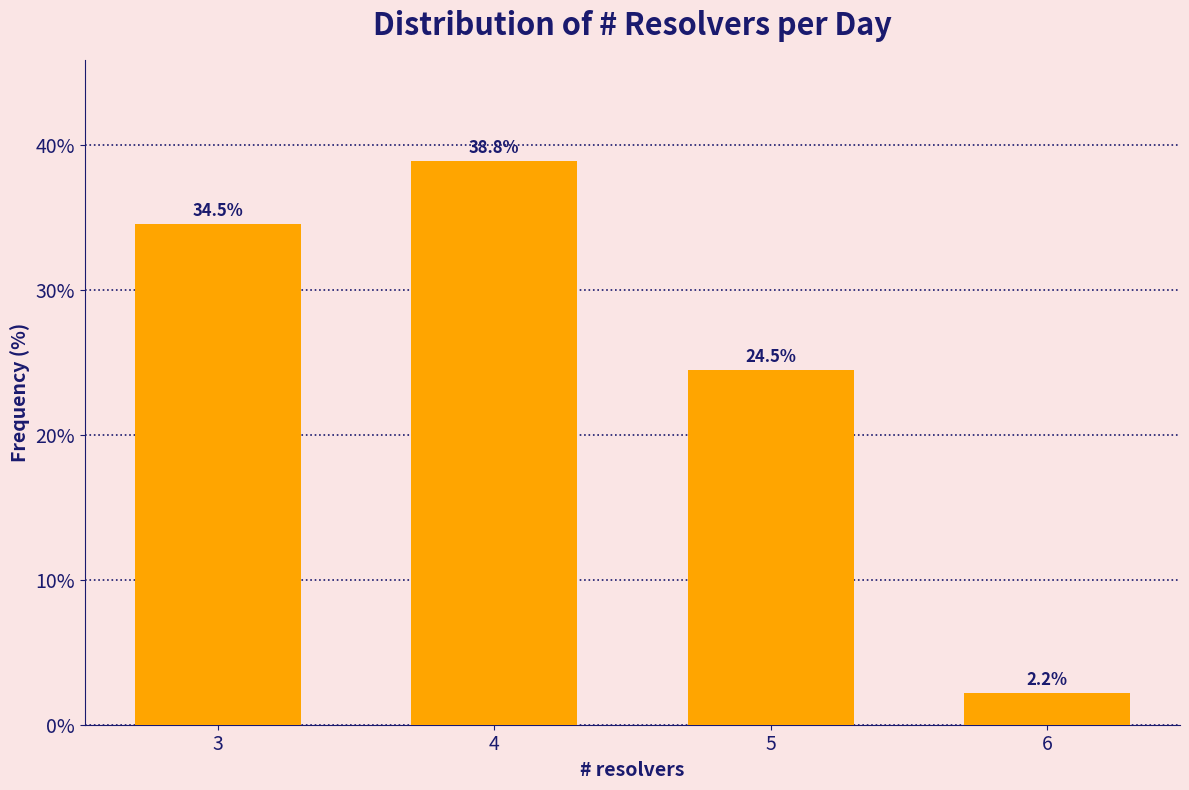

Reading right to left, list all the values displayed in this chart.

2.2	24.5	38.8	34.5